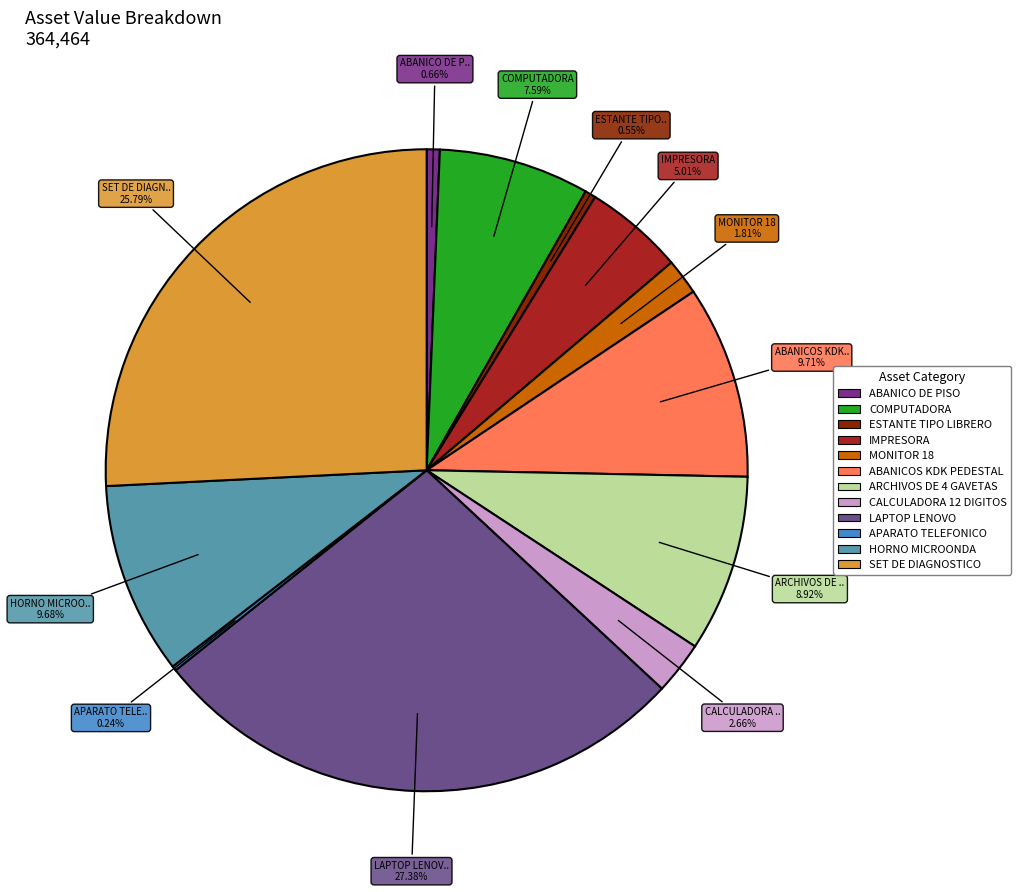

Count the number of slices in the pie.

12